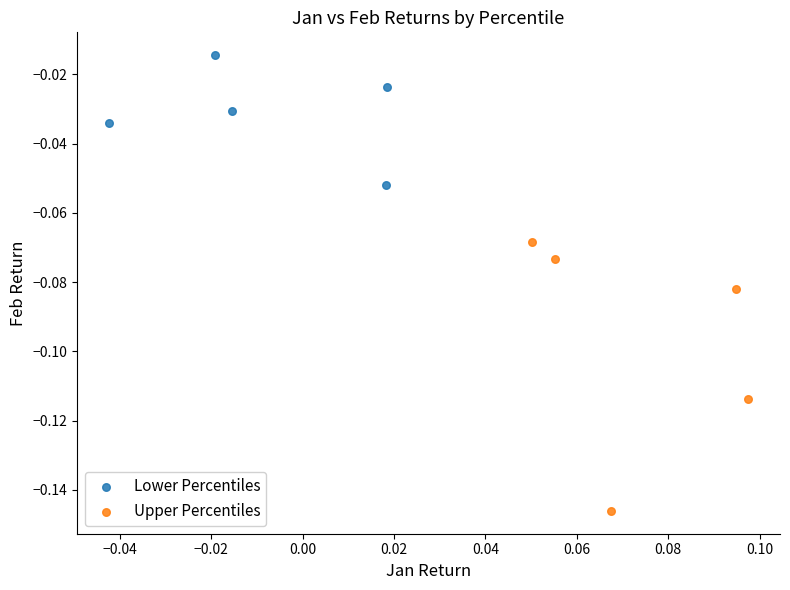

Which series contains the highest Y value?

Lower Percentiles